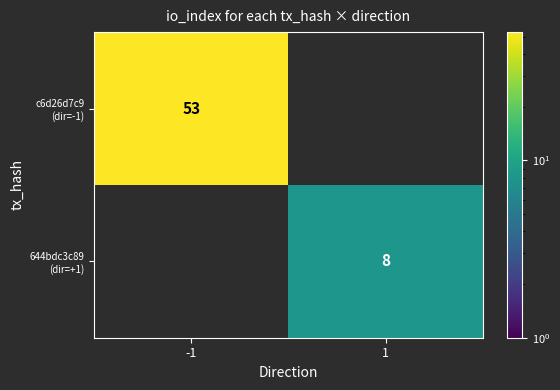

How many positive values does the c6d26d7c9 (dir=-1) series have?

1